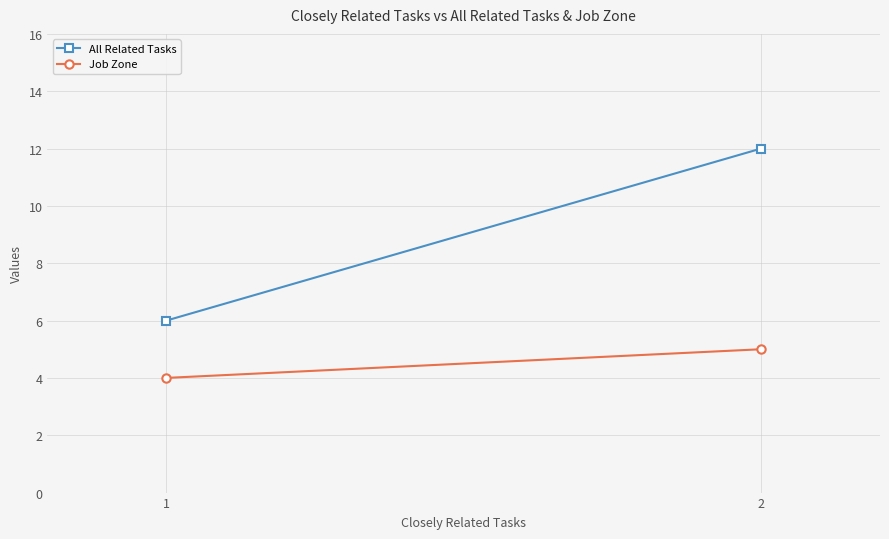

True or false: All Related Tasks has a value of 2 at 1.

False